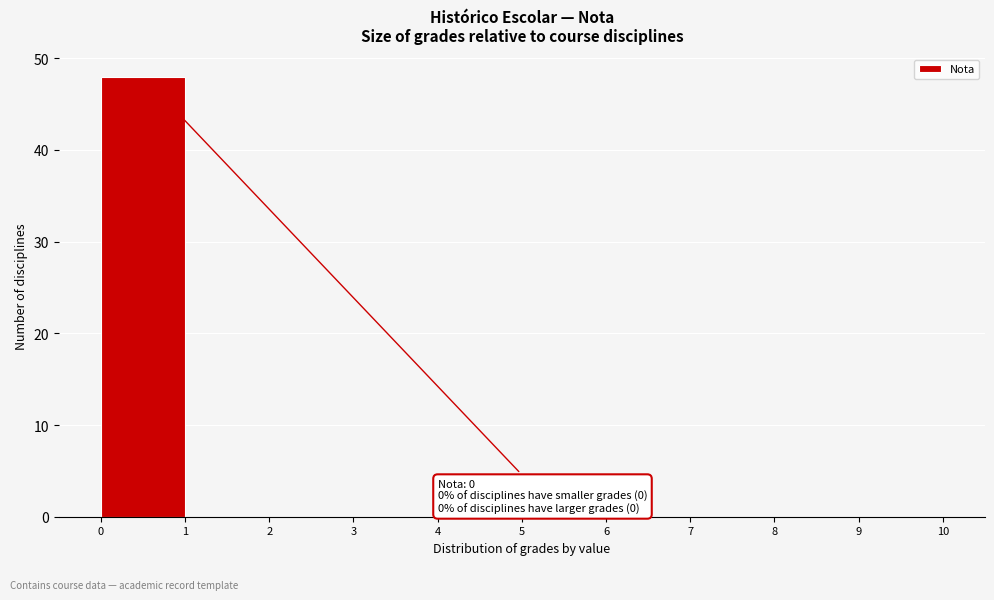

Which range on the x-axis has the tallest bar?

0 to 1